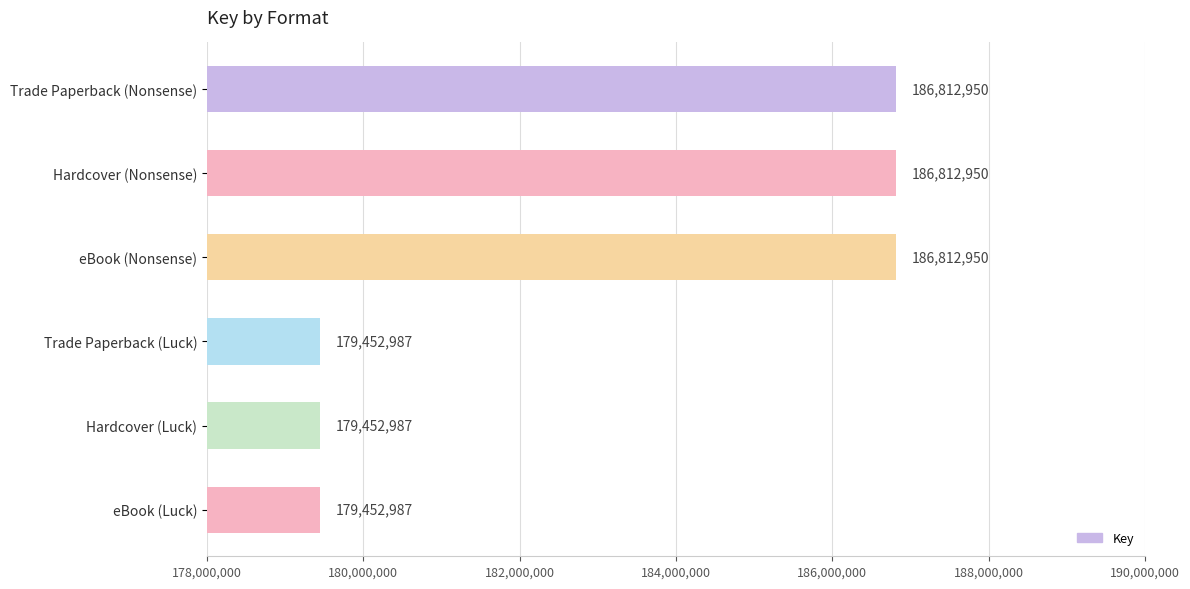

What is the label of the 3rd bar from the top?

eBook (Nonsense)